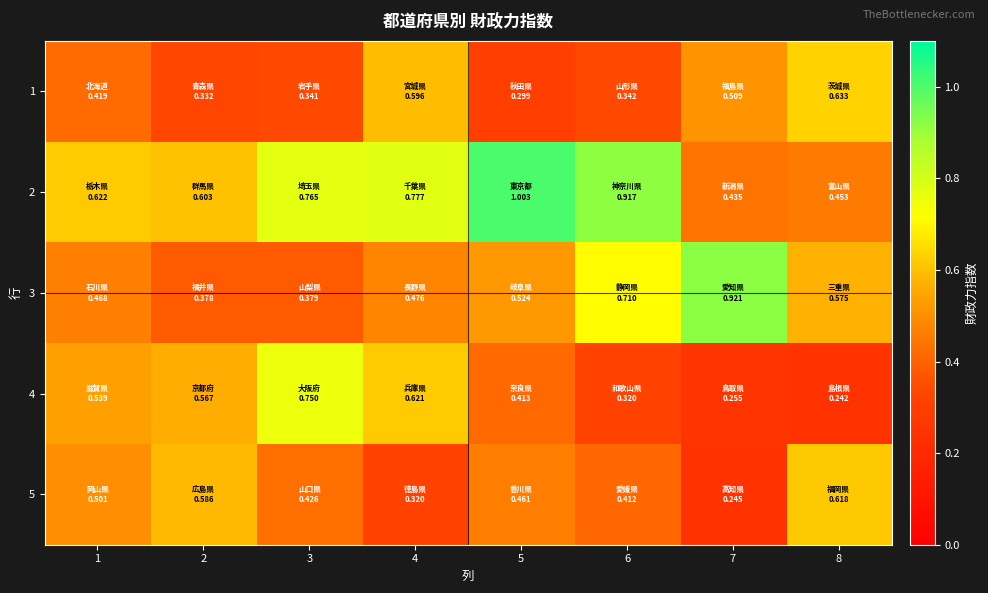

What is the difference between the highest and lowest values at 8?

0.4